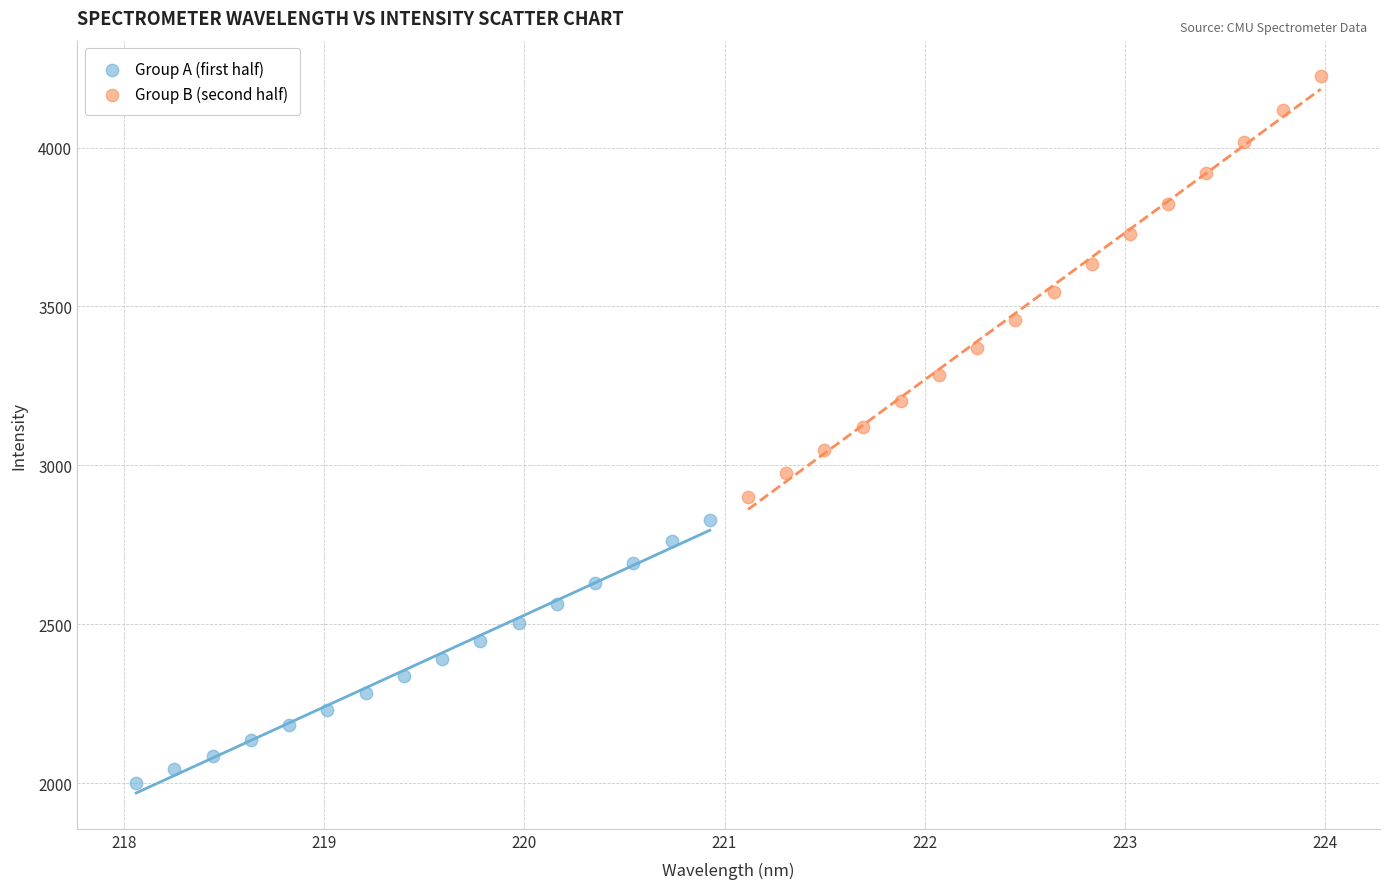

What are all the series names shown in the legend?

Group A (first half), Group B (second half)